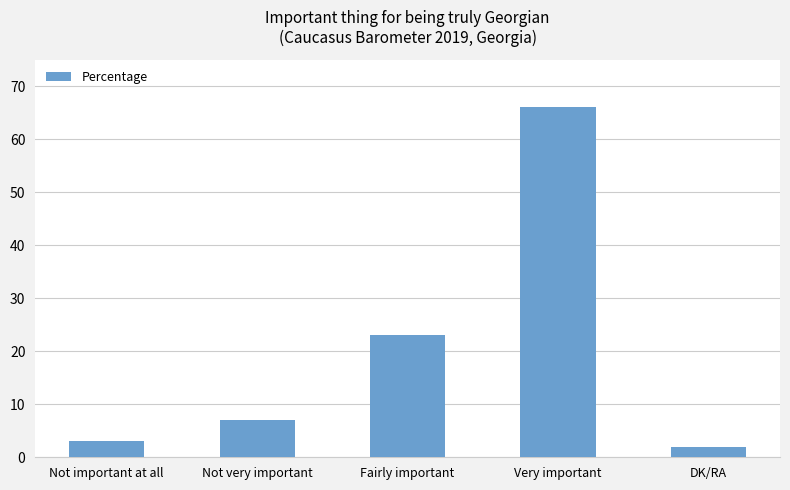

True or false: the data shows 14 at Fairly important.

False